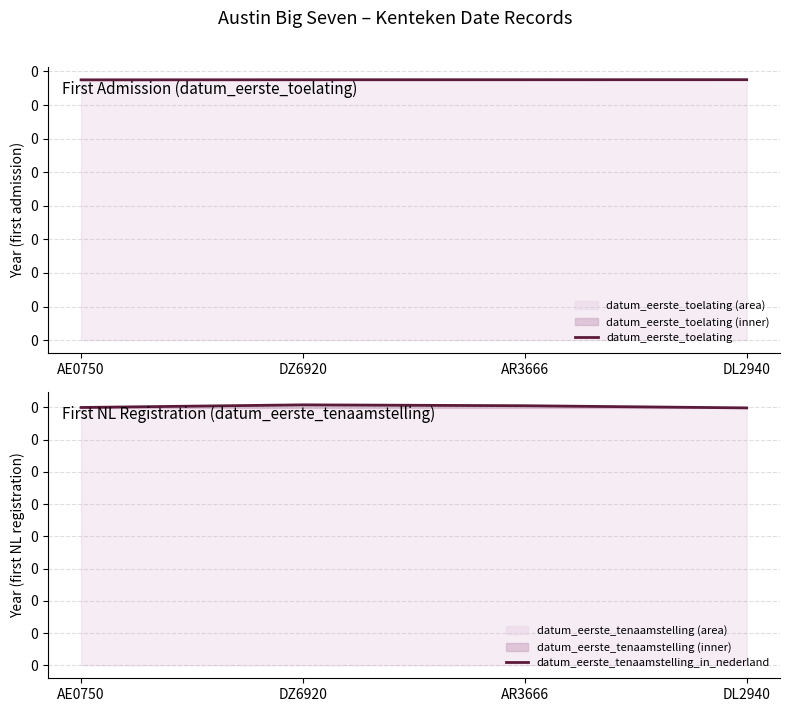

How many values in the datum_eerste_tenaamstelling_in_nederland series exceed 2012?

2